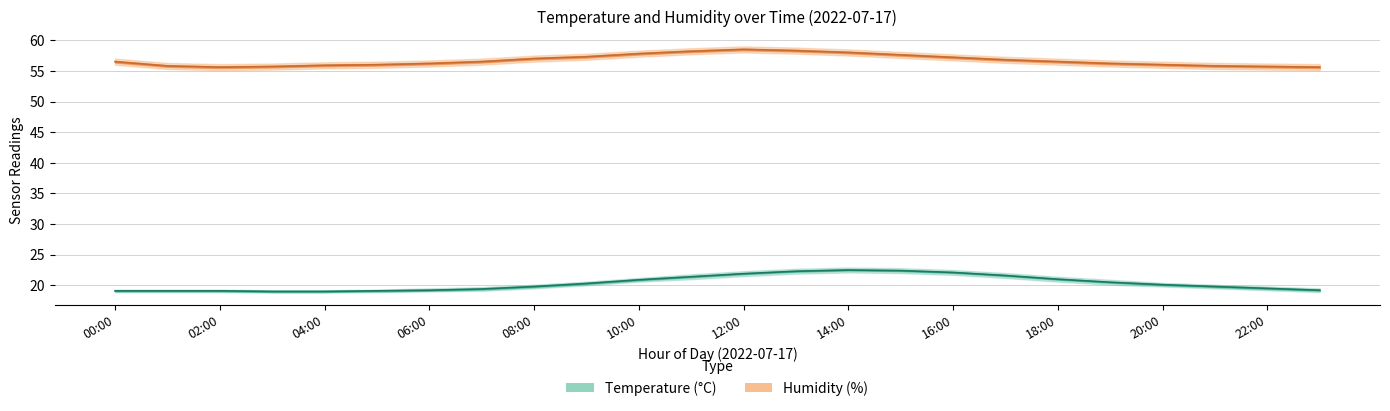

Is it true that humidity equals 57.6 at 15:00?

True